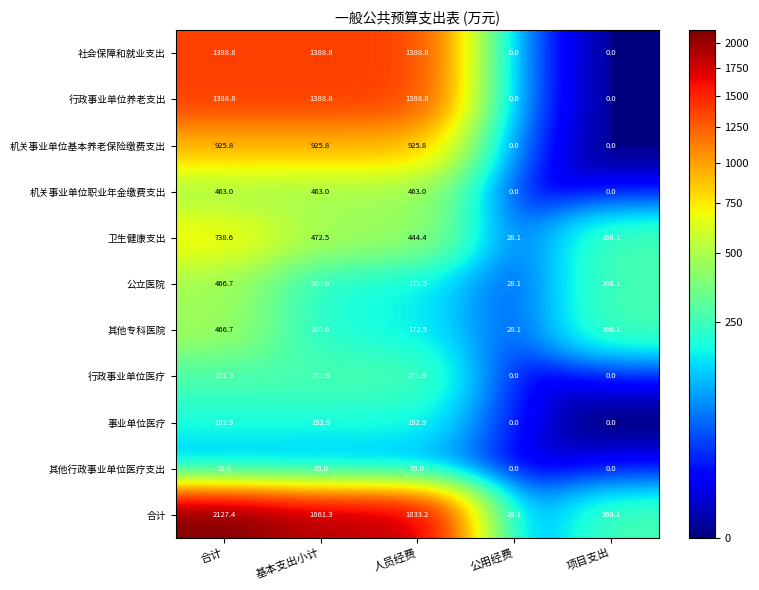

The 卫生健康支出 series shows 46.9 at 公用经费. True or false?

False